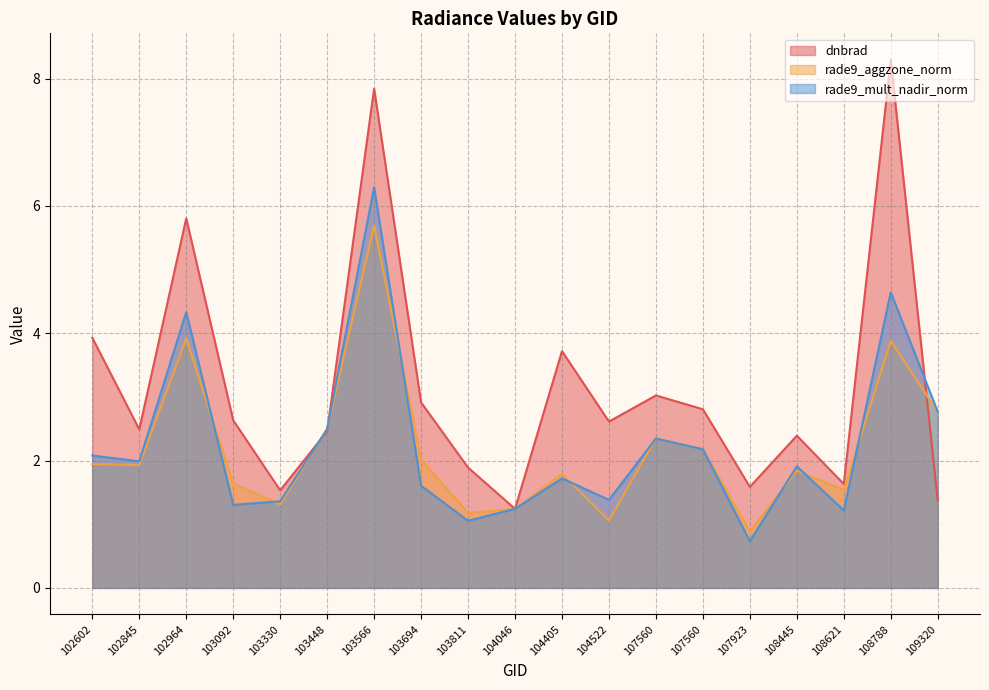

Which series has the widest spread of values?

dnbrad